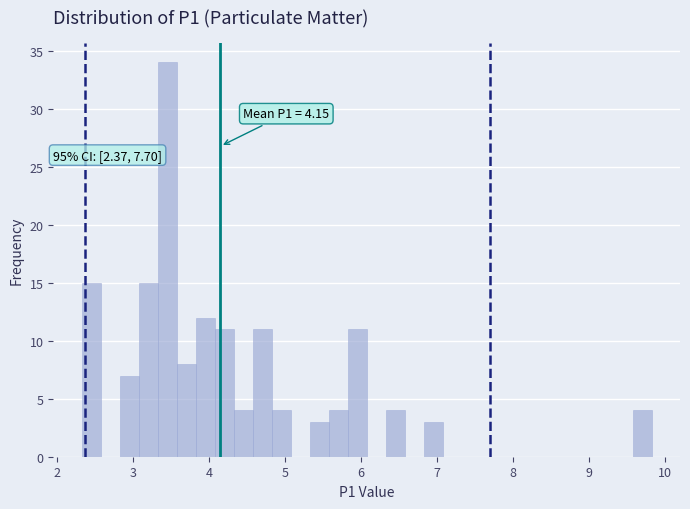

Around what value on the x-axis is the tallest bar? Give the approximate position of its centre, as read against the axis.

3.5